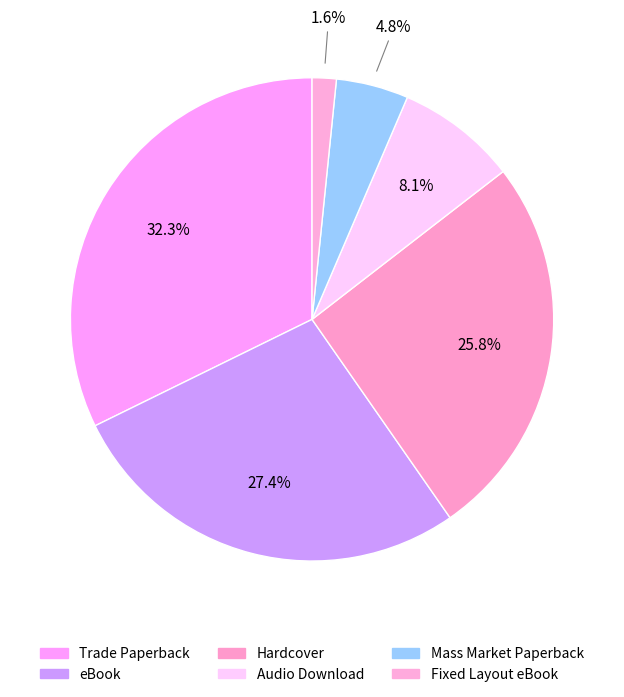

How much of the chart is everything except Fixed Layout eBook?

98.4%